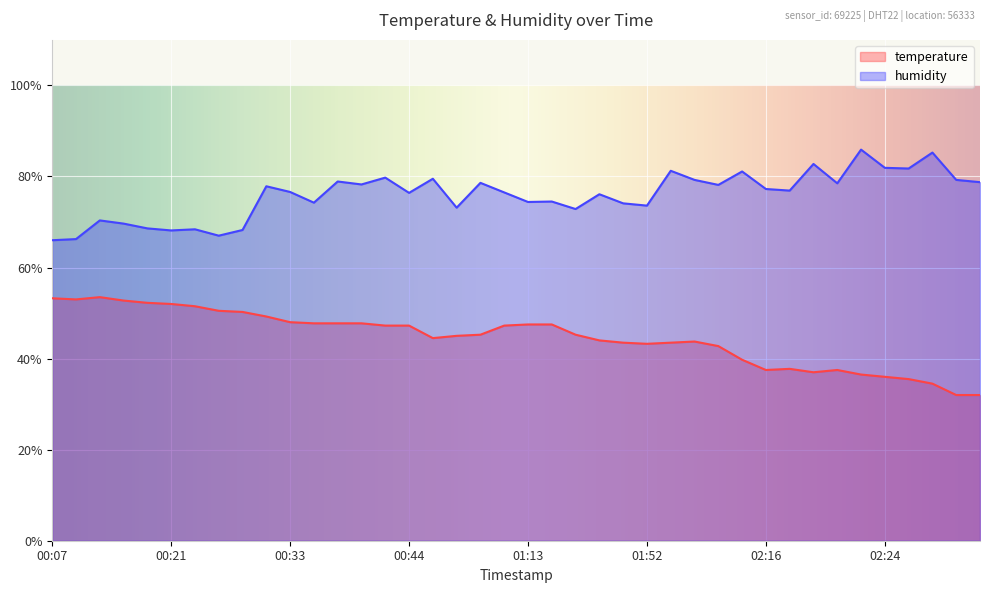

Which series has the largest range (max minus min)?

temperature